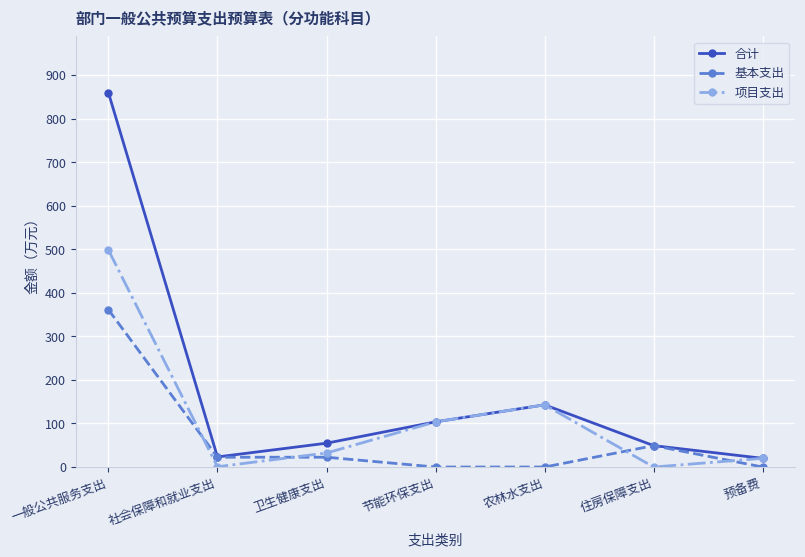

Is the value of 基本支出 at 节能环保支出 greater than the value of 合计 at 节能环保支出?

No